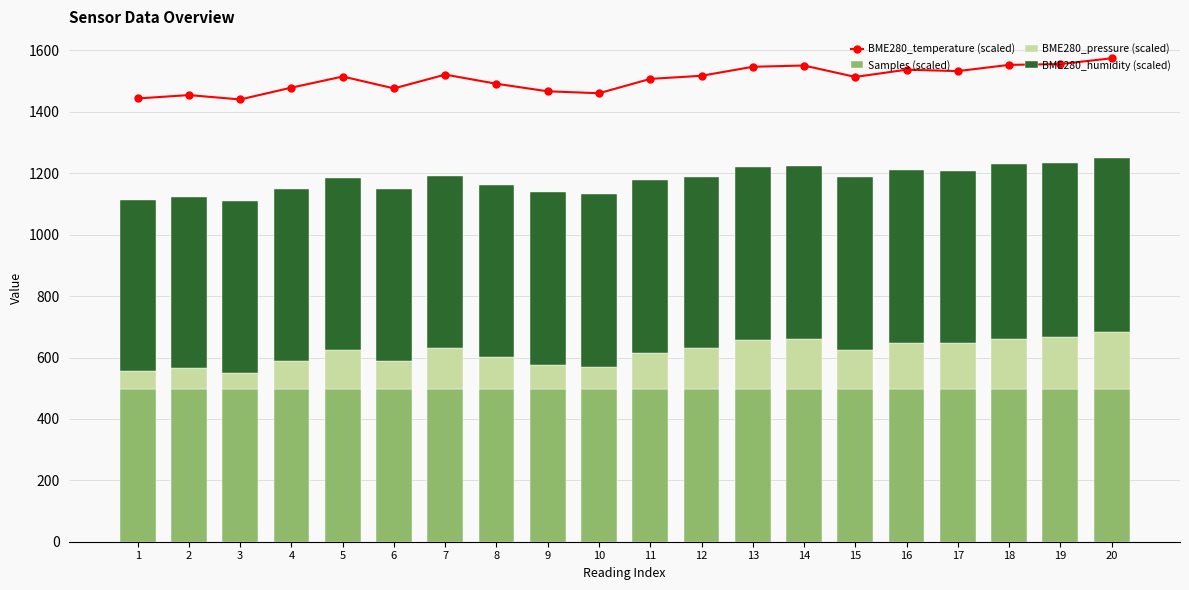

At 16, list the series in order from largest to smallest.

BME280_temperature (scaled), BME280_humidity (scaled), Samples (scaled), BME280_pressure (scaled)